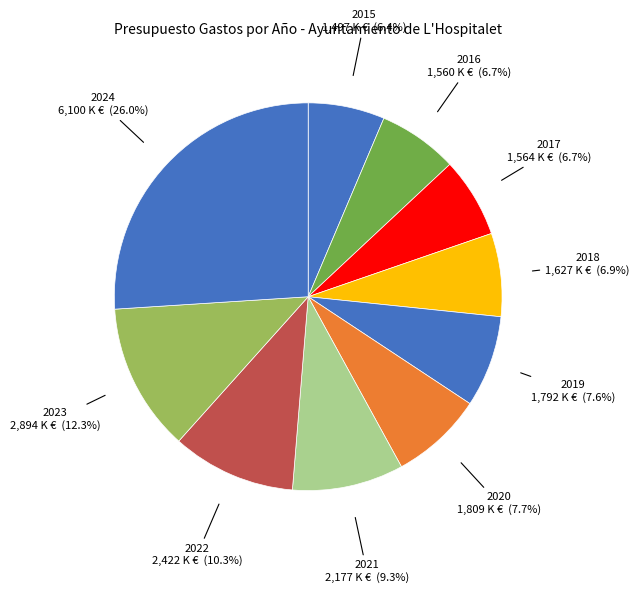

How many segments does this pie chart have?

10